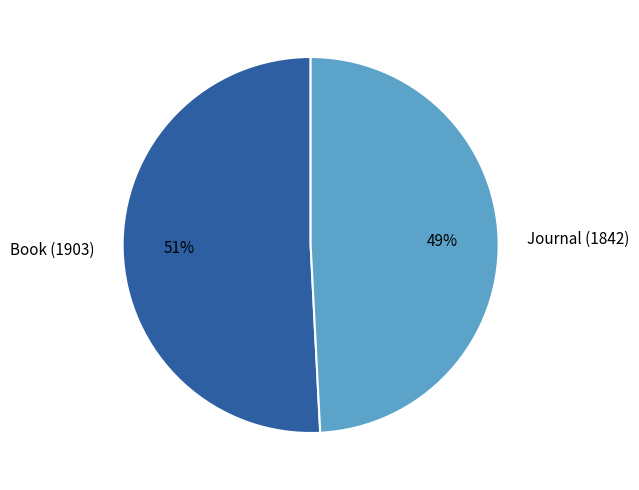

To the nearest percent, what is the average slice percentage?

50%